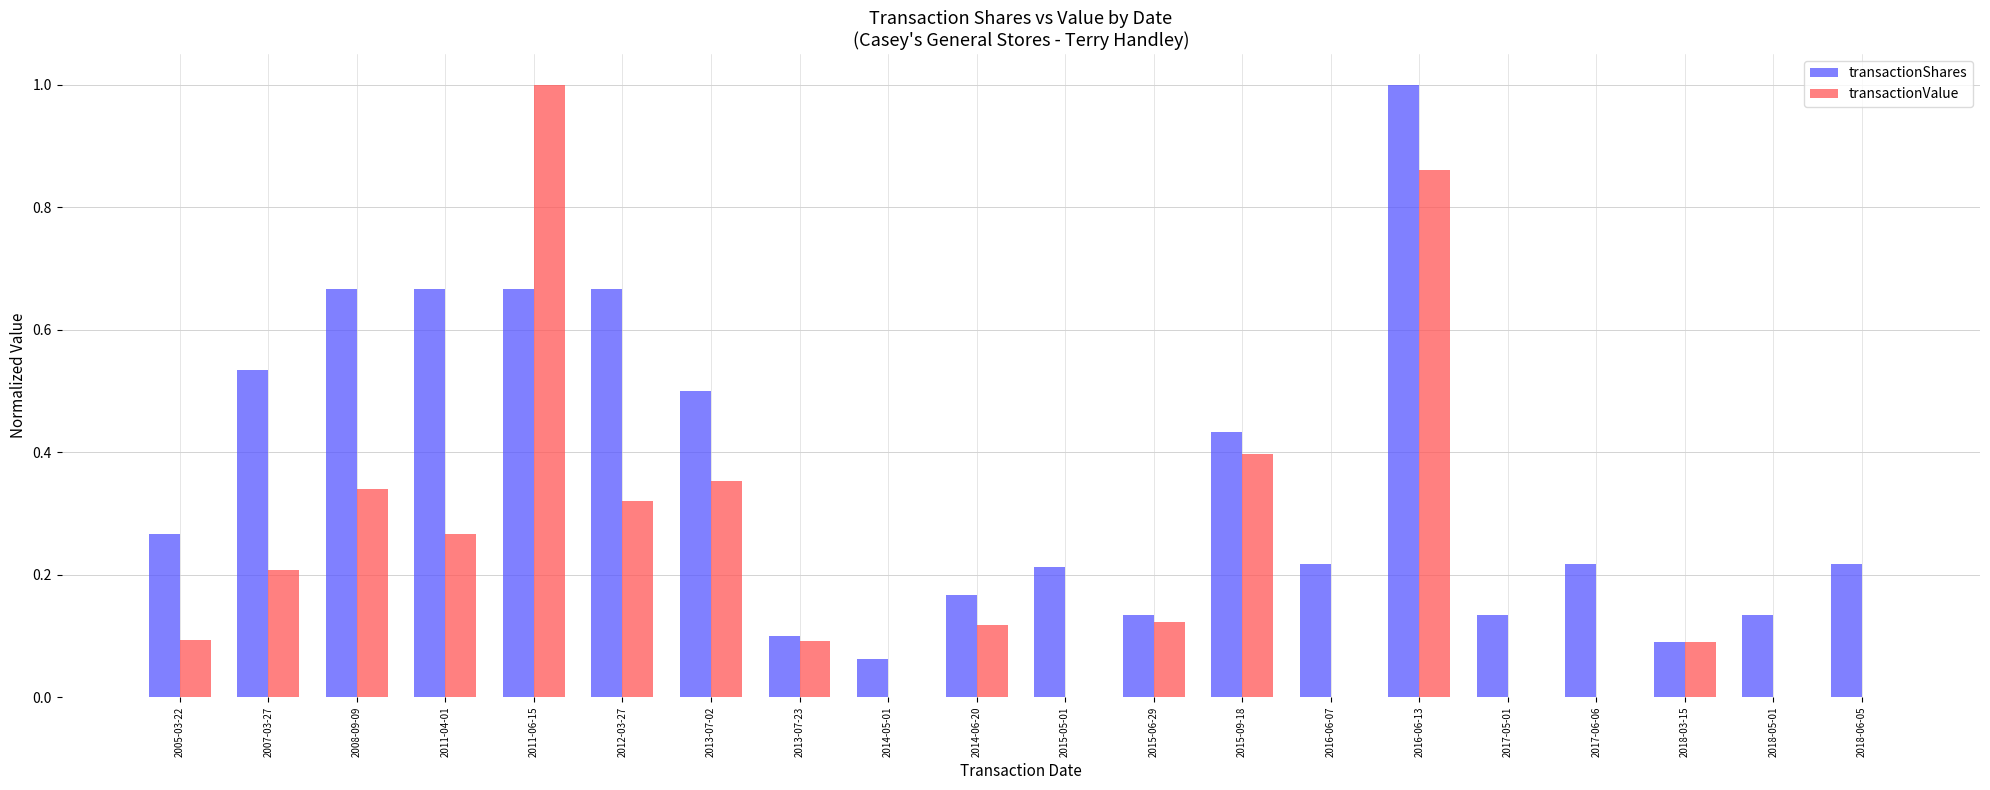

The transactionValue series shows 0.2 at 2014-06-20. True or false?

False